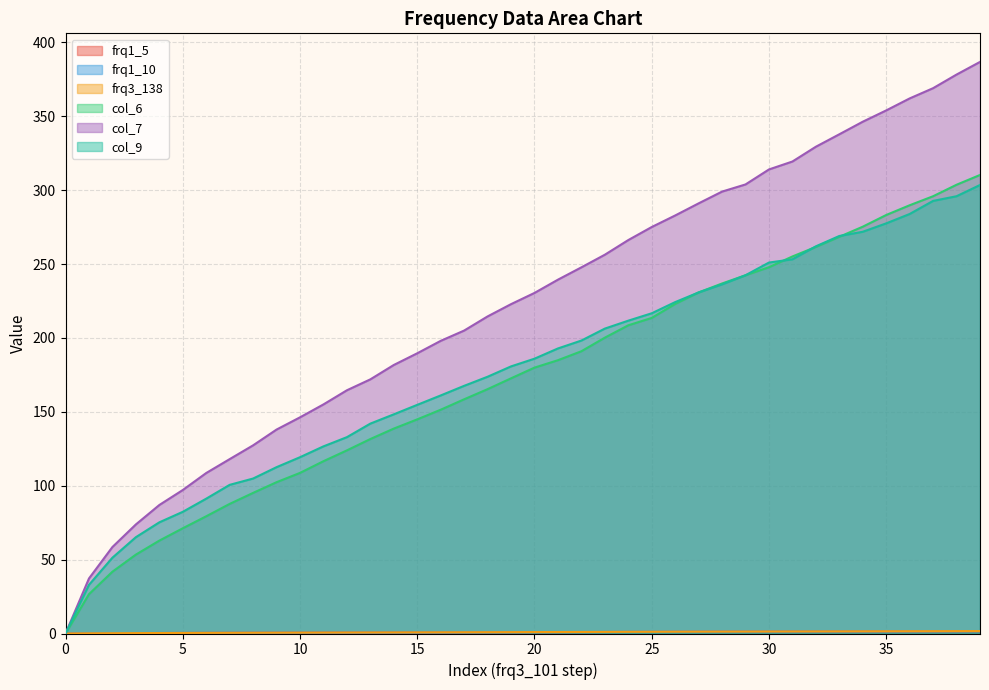

What is the average value of the col_9 series?

178.3